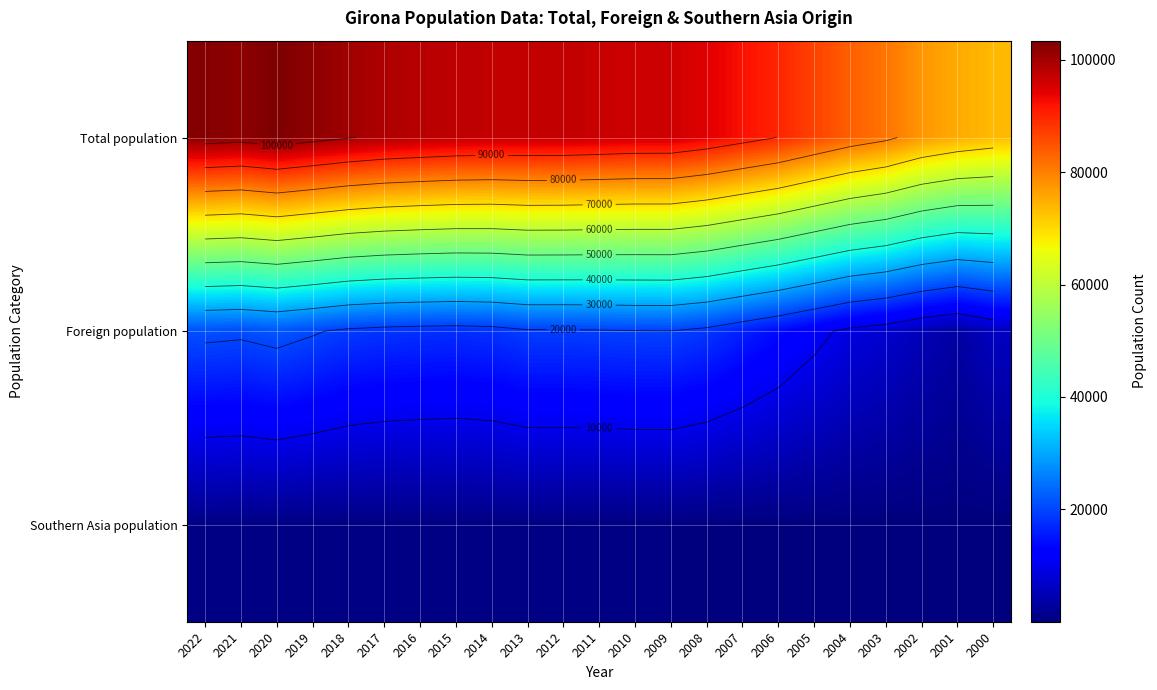

At 2008, list the series in order from smallest to largest.

Southern Asia population, Foreign population, Total population